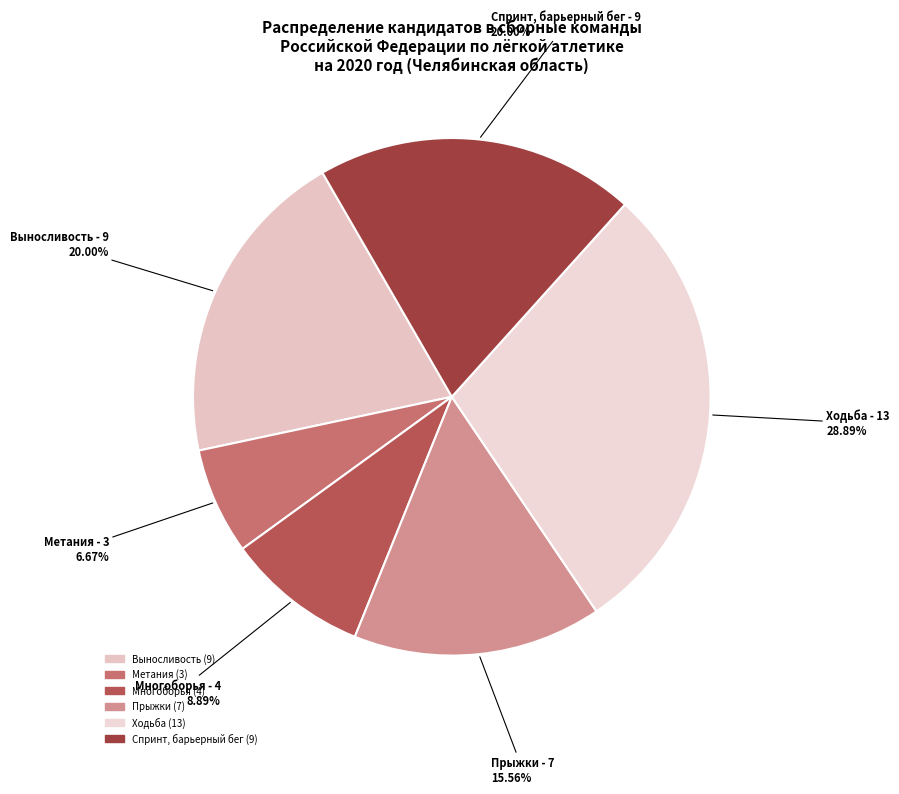

What percentage is NOT represented by Прыжки?

84.4%